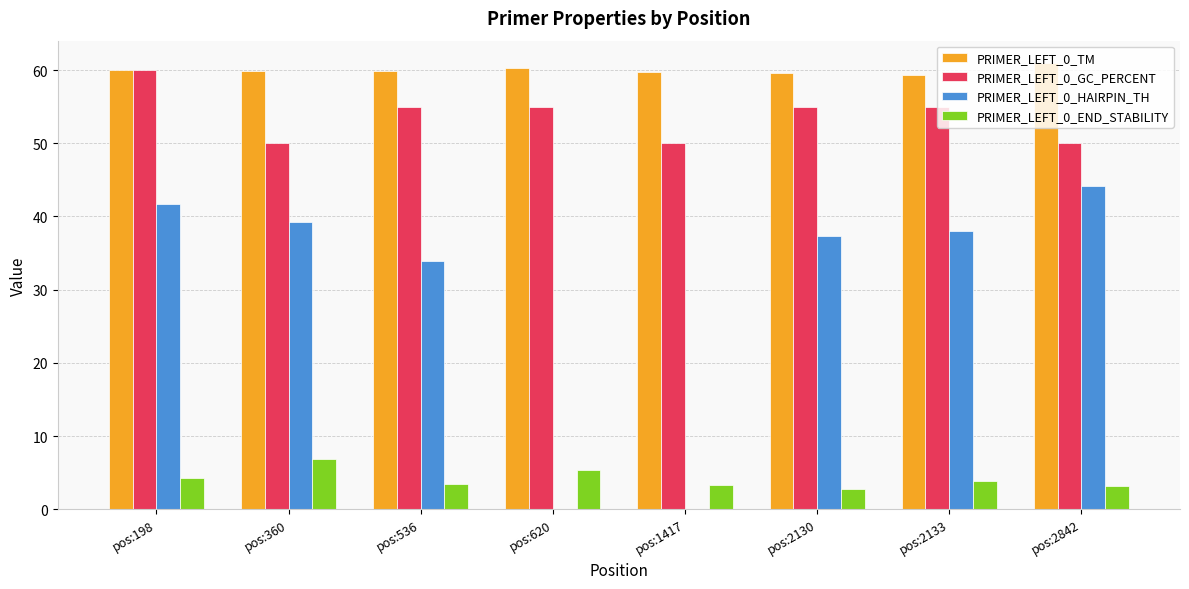

What is the approximate value of PRIMER_LEFT_0_END_STABILITY at pos:2842?

3.2